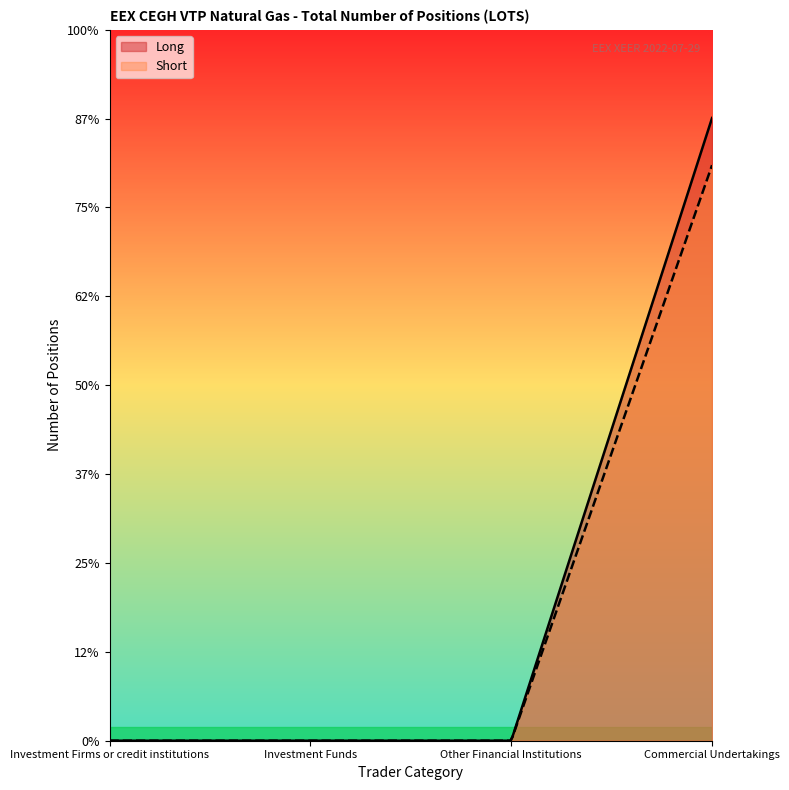

How many lines are shown in the chart?

2